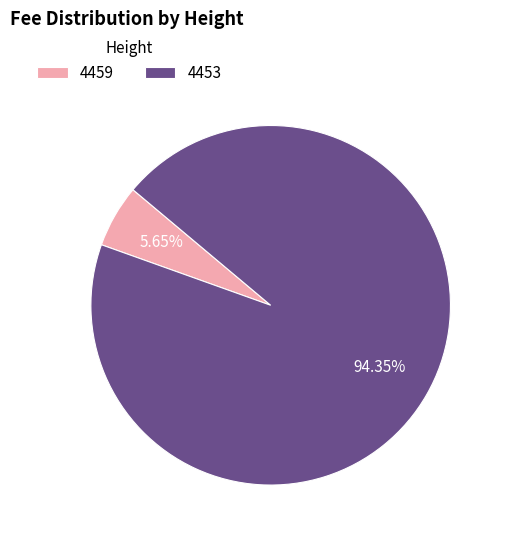

Is 4459 the majority of the pie?

No